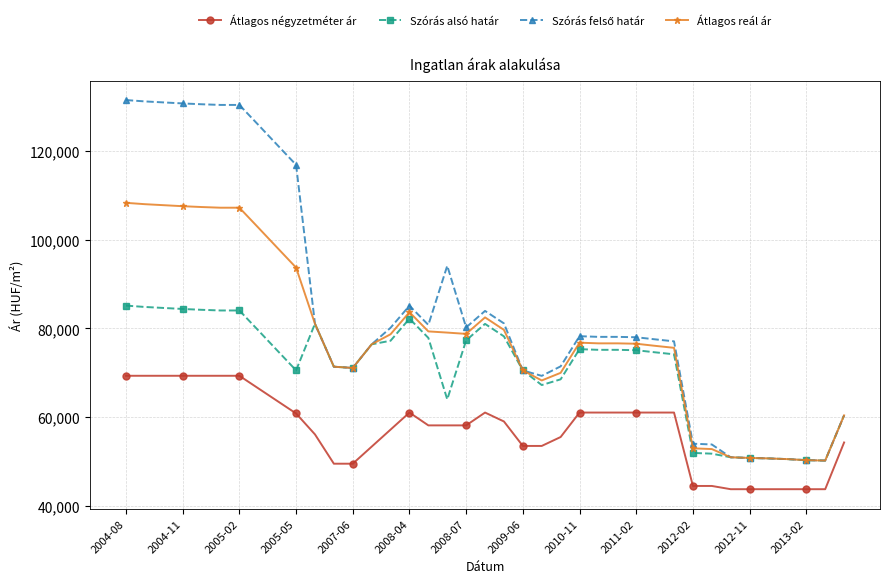

True or false: Átlagos reál ár and Átlagos négyzetméter ár cross at least once.

False